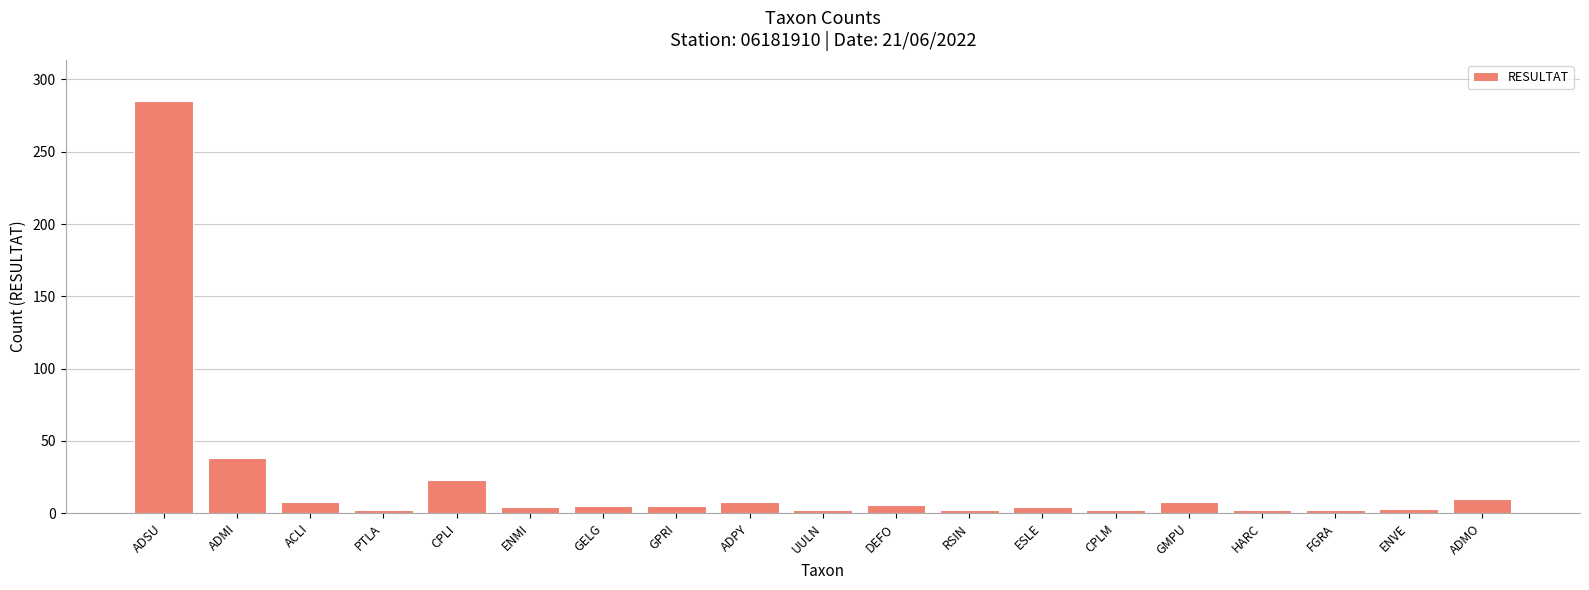

What is the greatest value displayed?

285